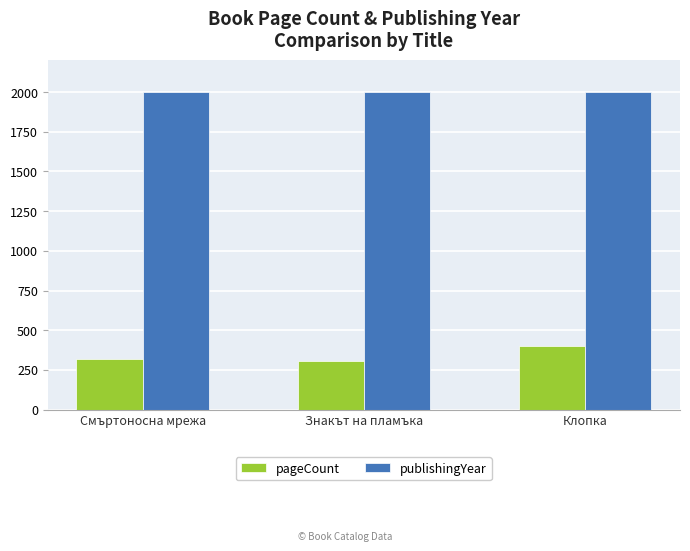

What is the minimum value shown in the chart?

304